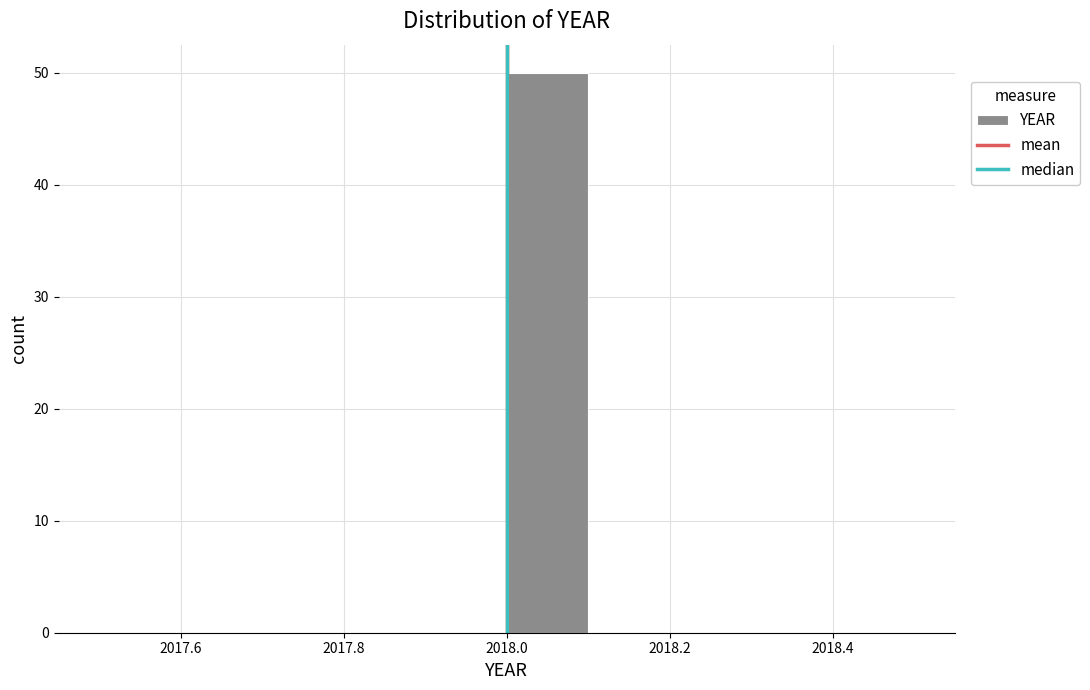

How tall is the bar that spans 2018.0 to 2018.1 on the x-axis? The values are not printed on the chart, so give them approximately, as read against the axis.

50